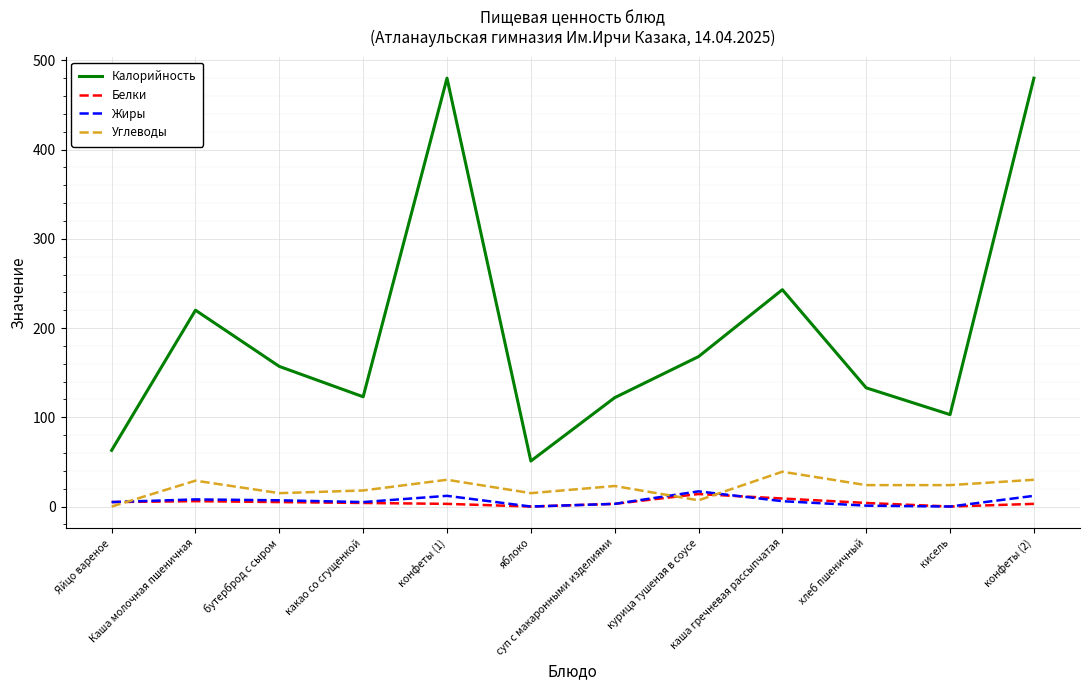

What is the maximum value shown in the chart?

480